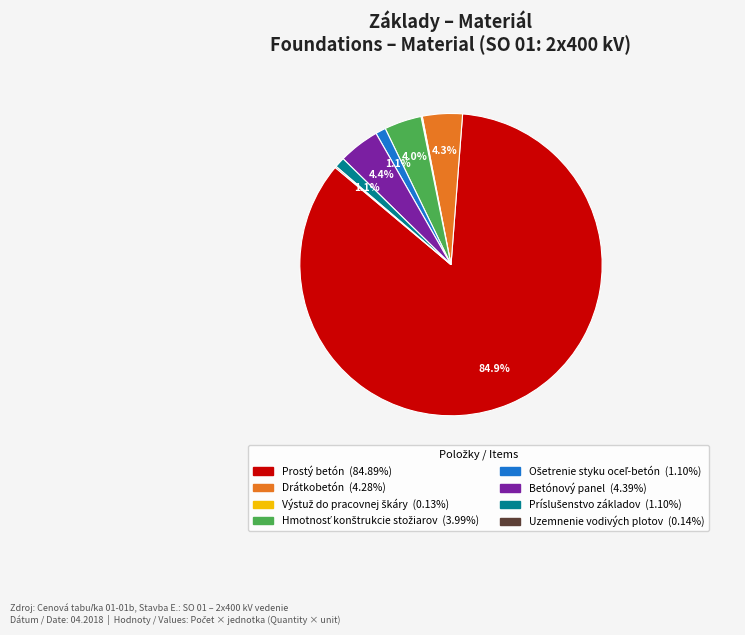

To the nearest percent, what is the average slice percentage?

12%